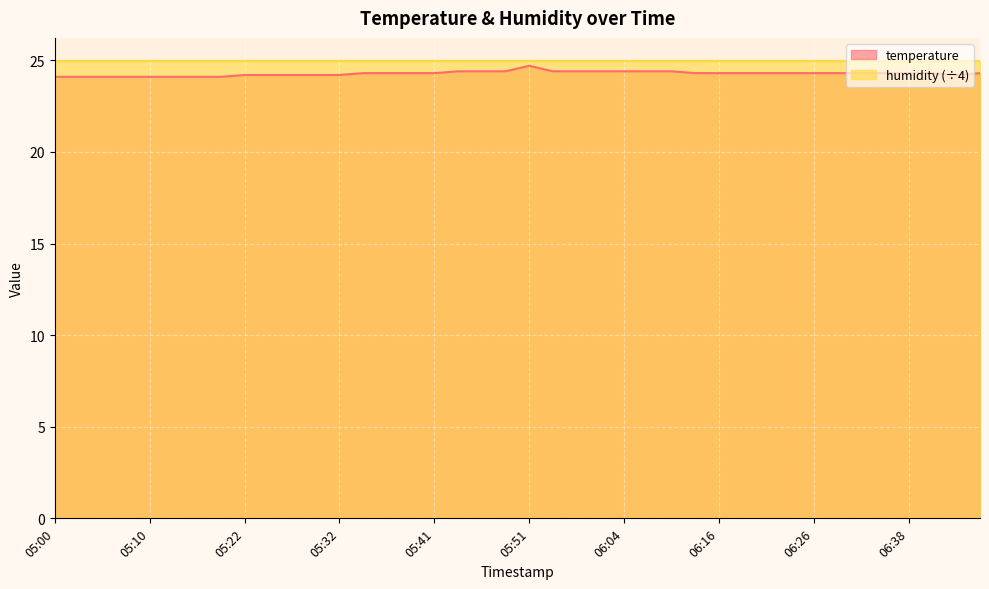

What is the ratio of the value at 05:19 to the value at 05:05?

1.0